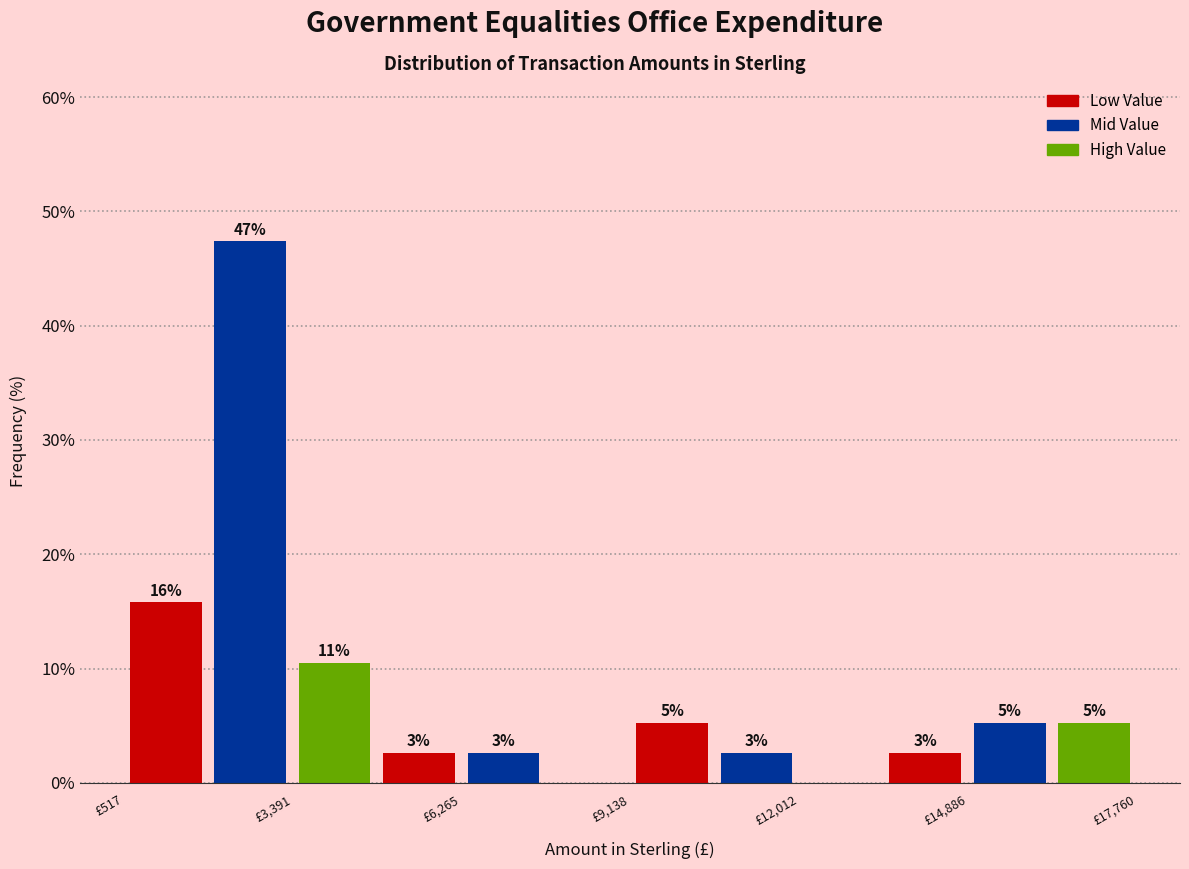

Around what value on the x-axis is the tallest bar? Give the approximate position of its centre, as read against the axis.

2500